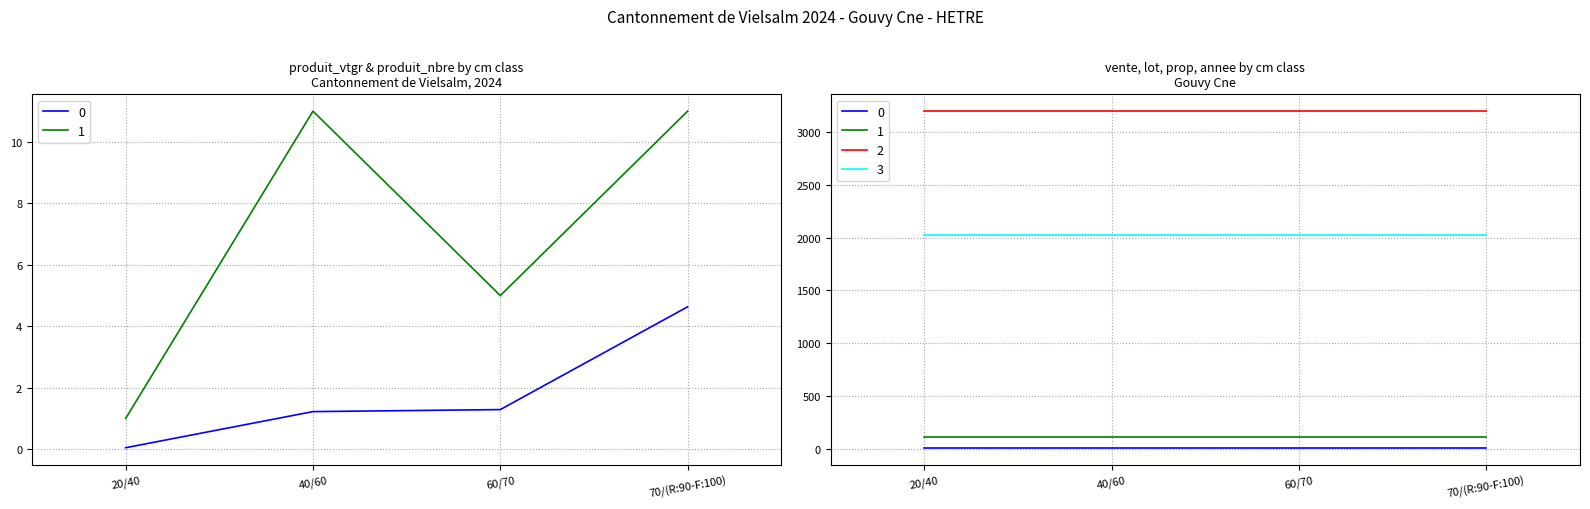

How many lines are shown in the chart?

6